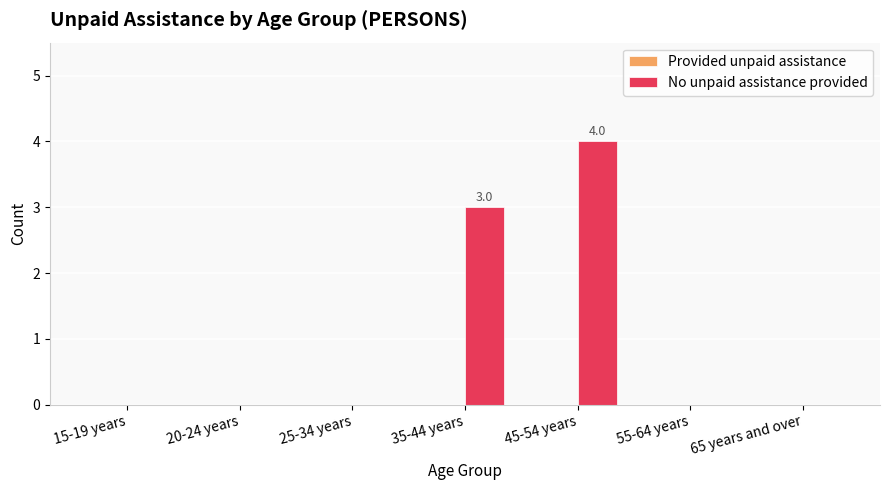

What is the change in value from 25-34 years to 35-44 years?

+3